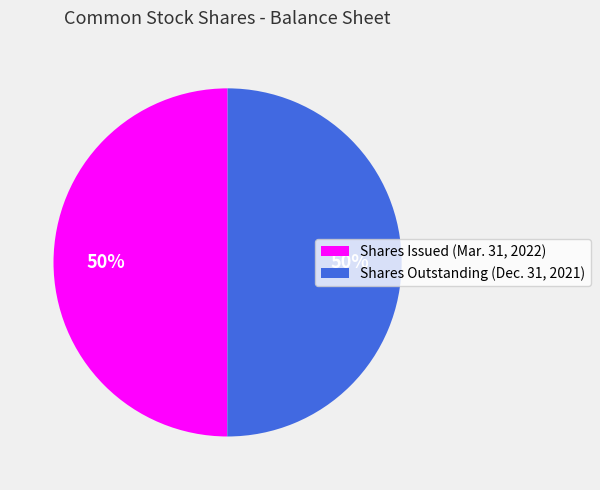

How many slices are in this pie chart?

2